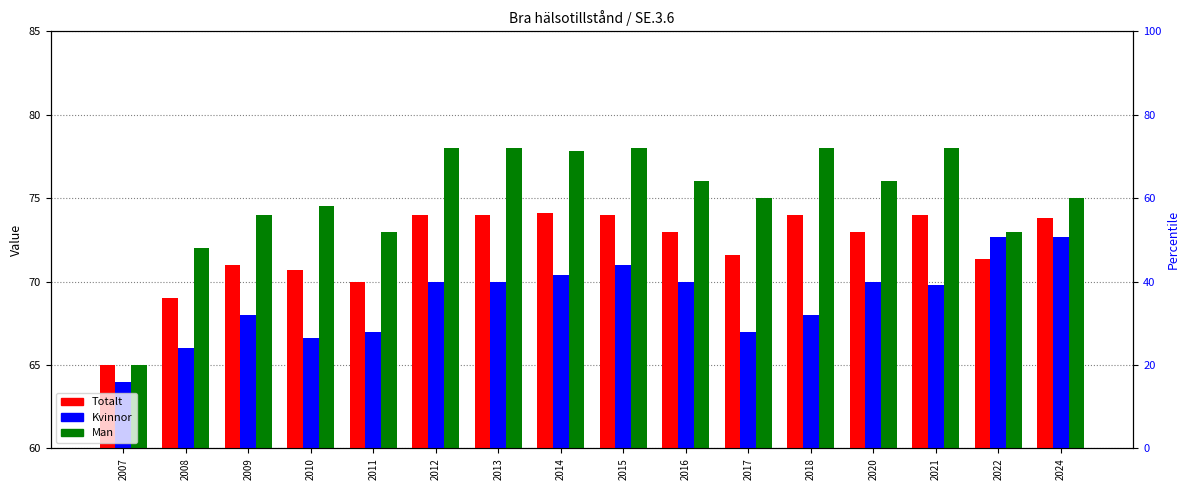

Which category has the lowest value in the Totalt series?

2007